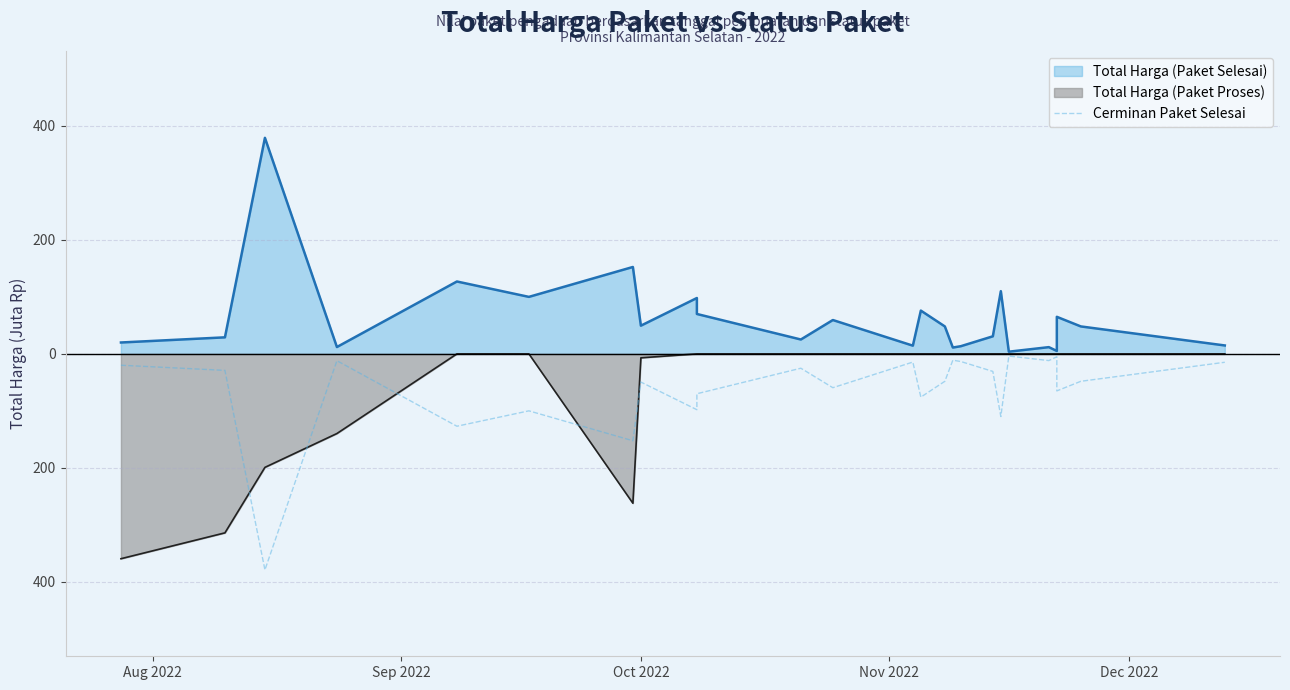

True or false: the data shows -18.5 at 20.

False